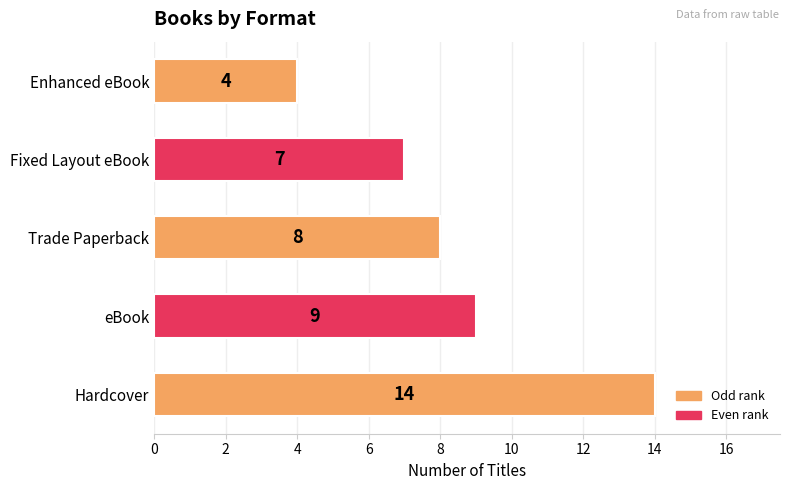

What is the sum of the values at Trade Paperback and eBook?

17